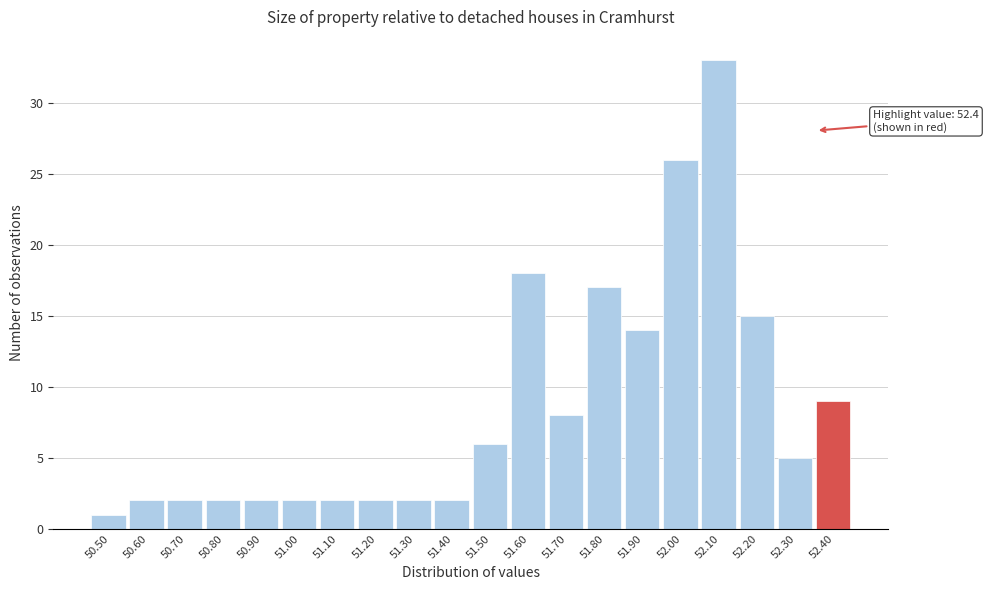

Reading left to right, transcribe all the data shown in this chart.

50.50=1	50.60=2	50.70=2	50.80=2	50.90=2	51.00=2	51.10=2	51.20=2	51.30=2	51.40=2	51.50=6	51.60=18	51.70=8	51.80=17	51.90=14	52.00=26	52.10=33	52.20=15	52.30=5	52.40=9